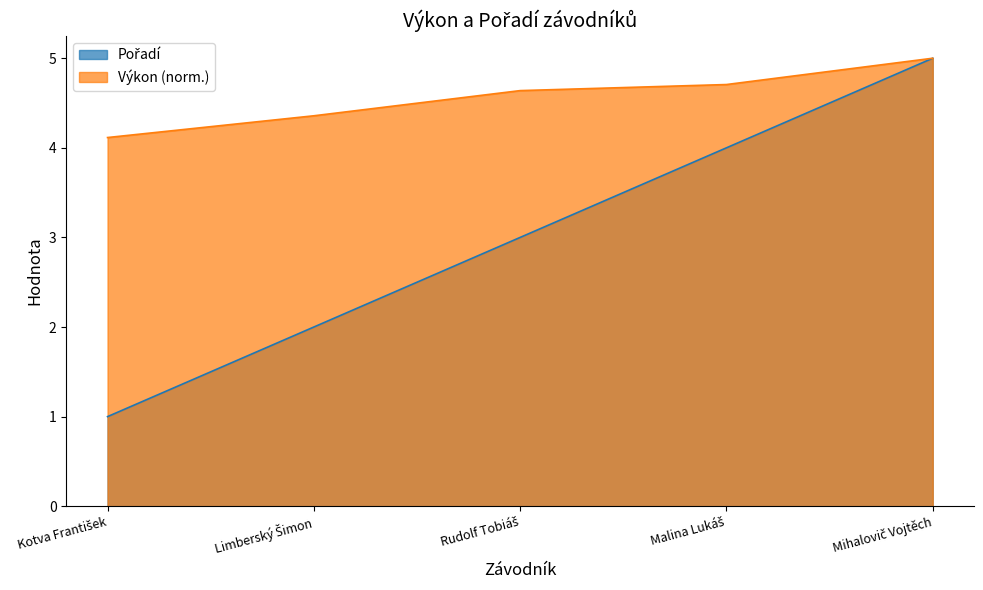

The Výkon series shows 4.6 at Rudolf Tobiáš. True or false?

True